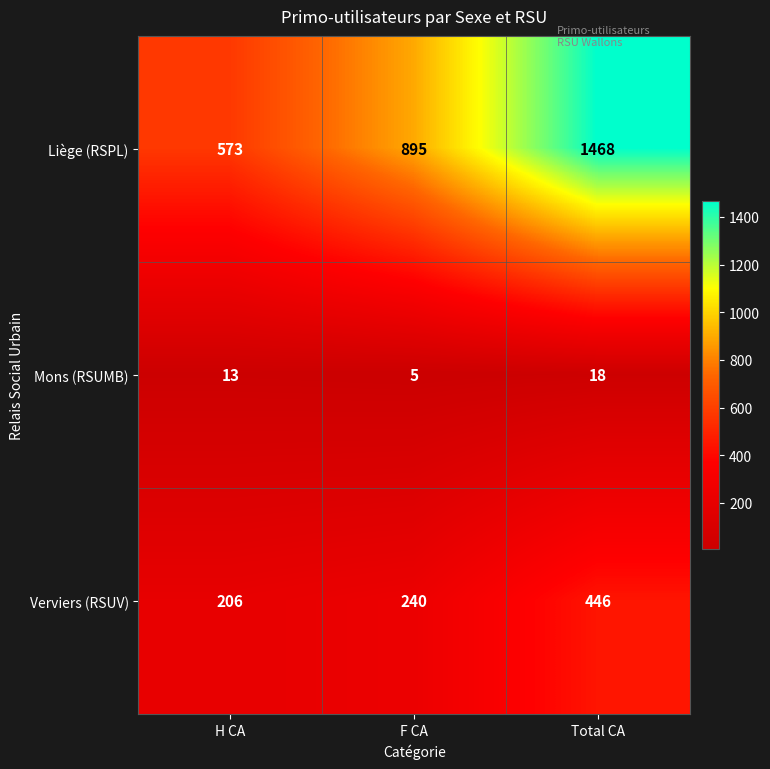

How many Mons (RSUMB) values are between 5 and 18?

3